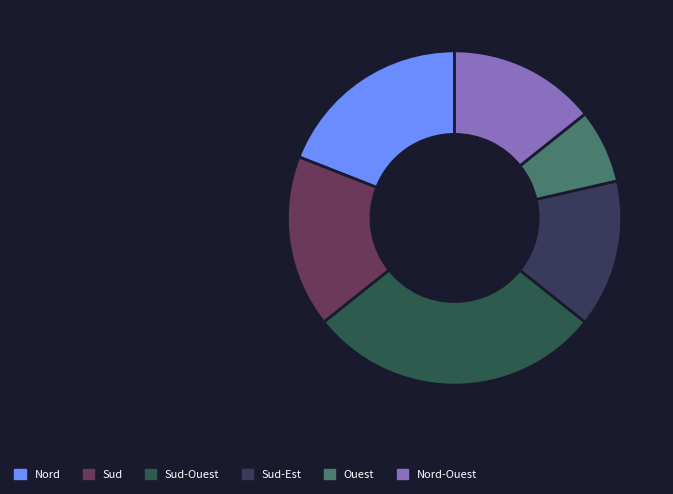

Rank the categories by value from highest to lowest.

Sud-Ouest, Nord, Sud, Sud-Est, Nord-Ouest, Ouest